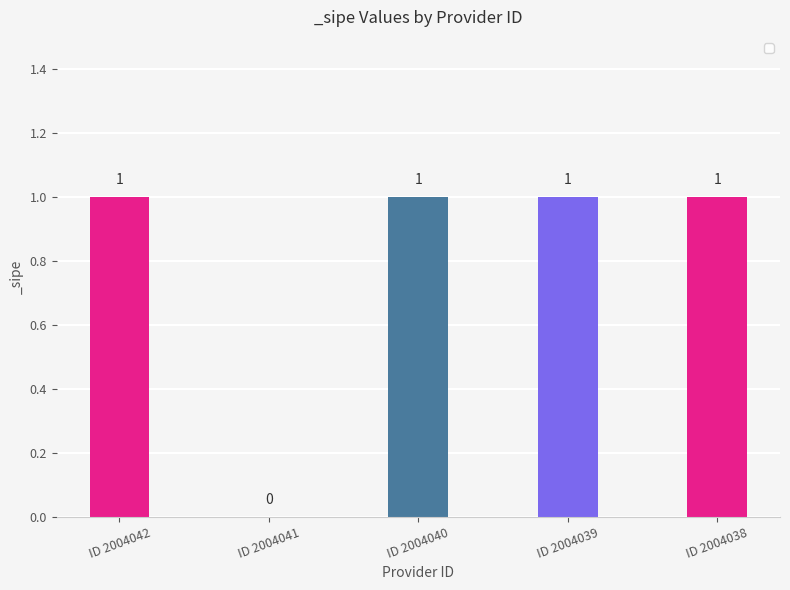

How many distinct data groups are displayed?

1